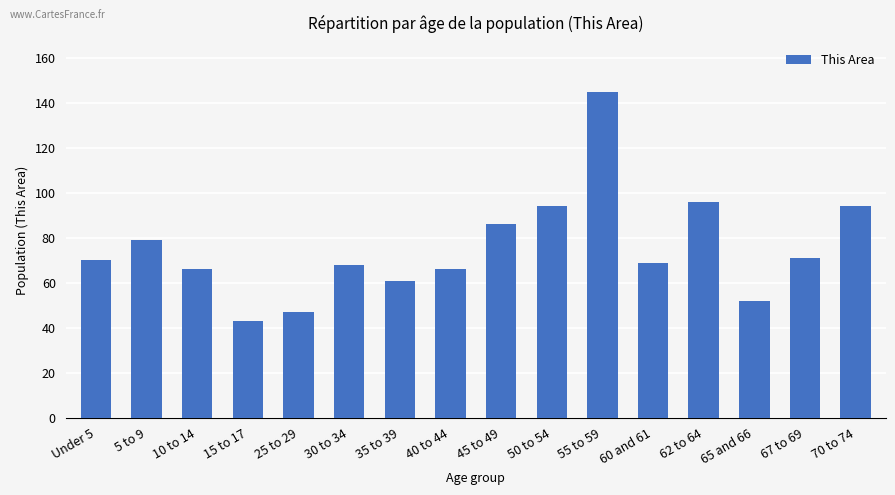

What is the label of the 6th bar from the right?

55 to 59